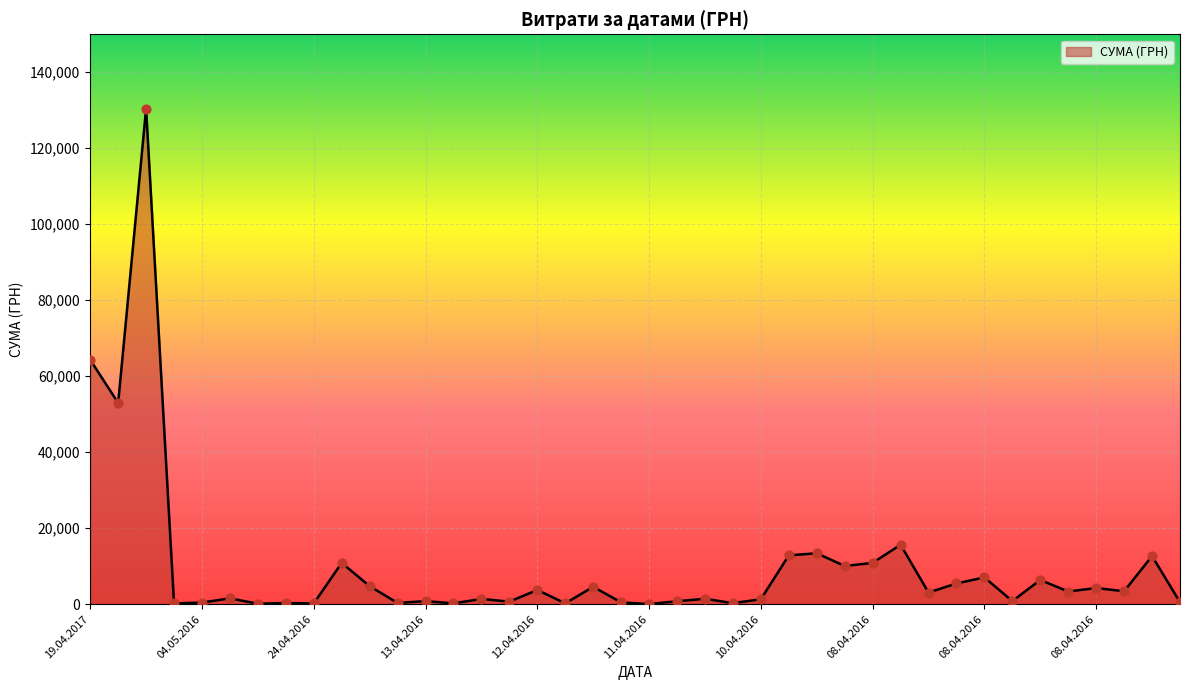

What is the difference between the maximum and minimum values?

130357.3